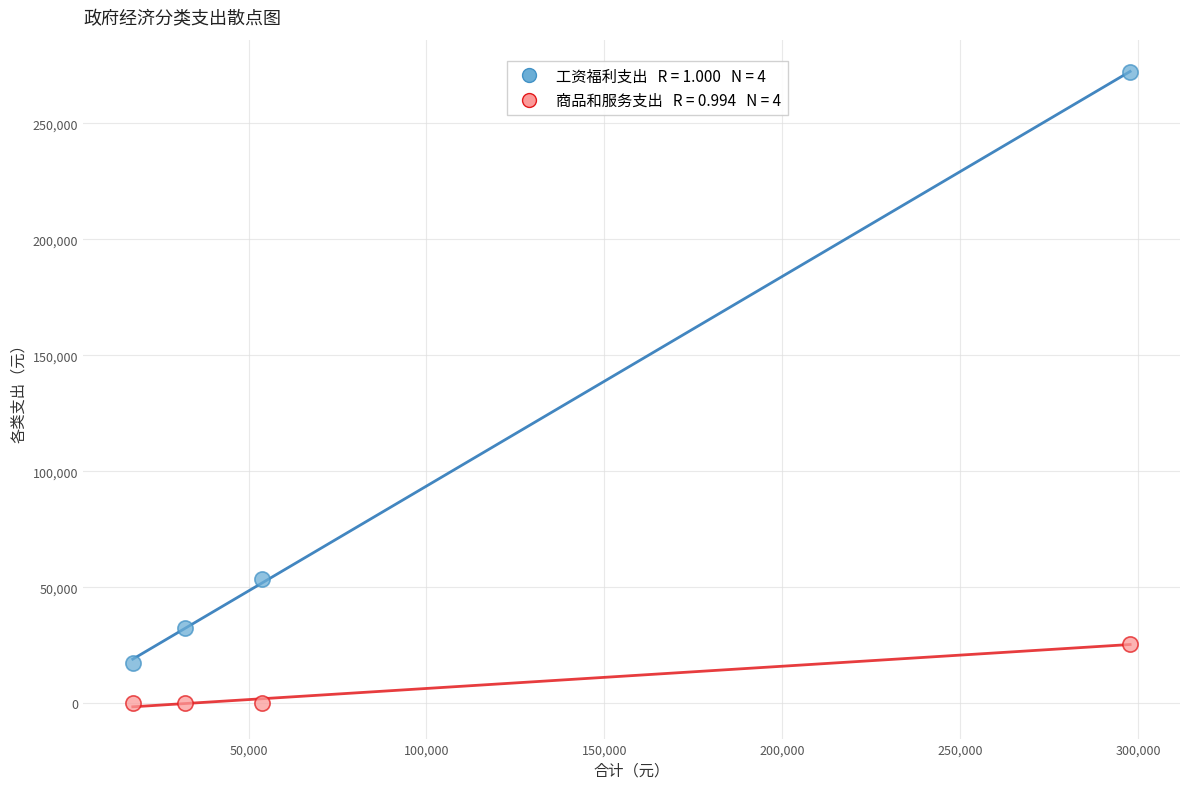

Across all data points, what is the average Y value?

50143.1